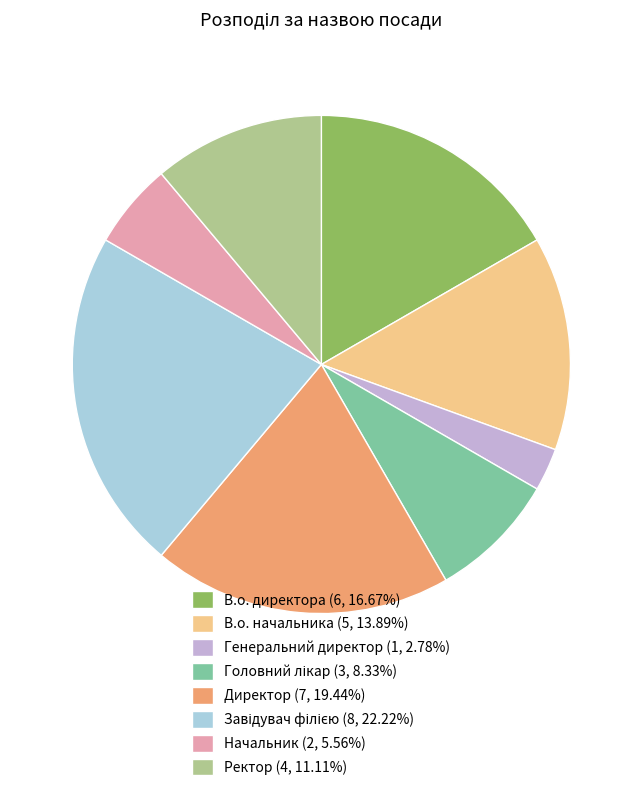

Is there a majority slice in this chart?

No